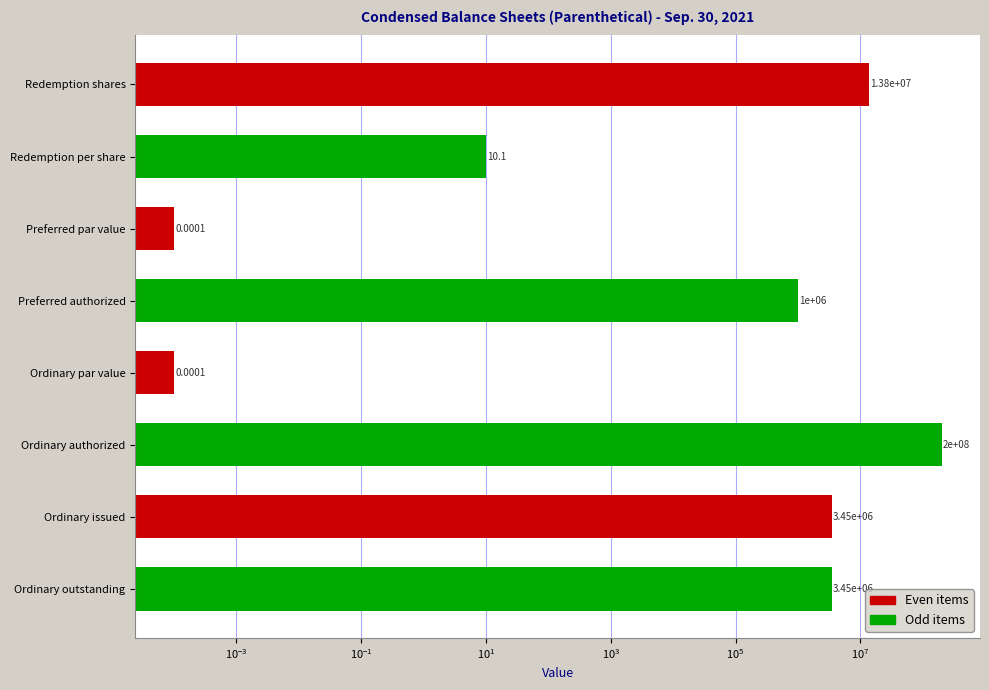

How many bars are there in total?

8